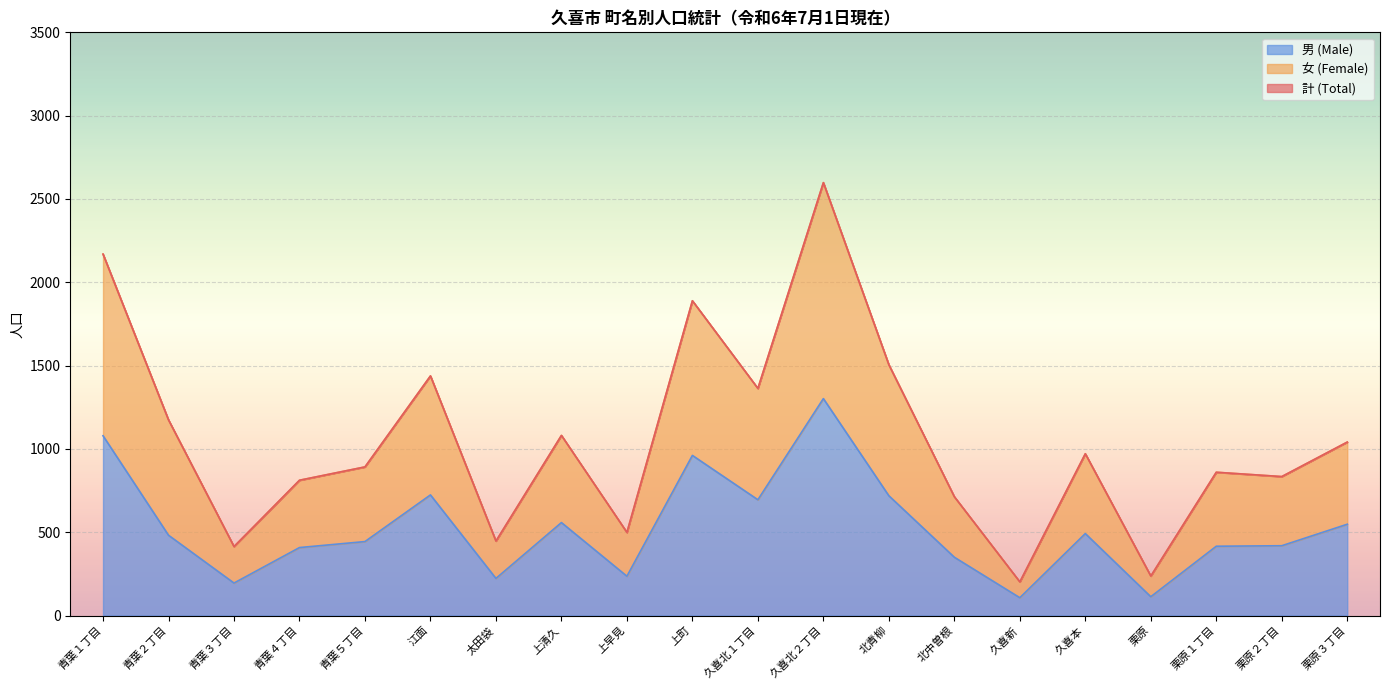

Is it true that 男 (Male) equals 383 at 青葉１丁目?

False